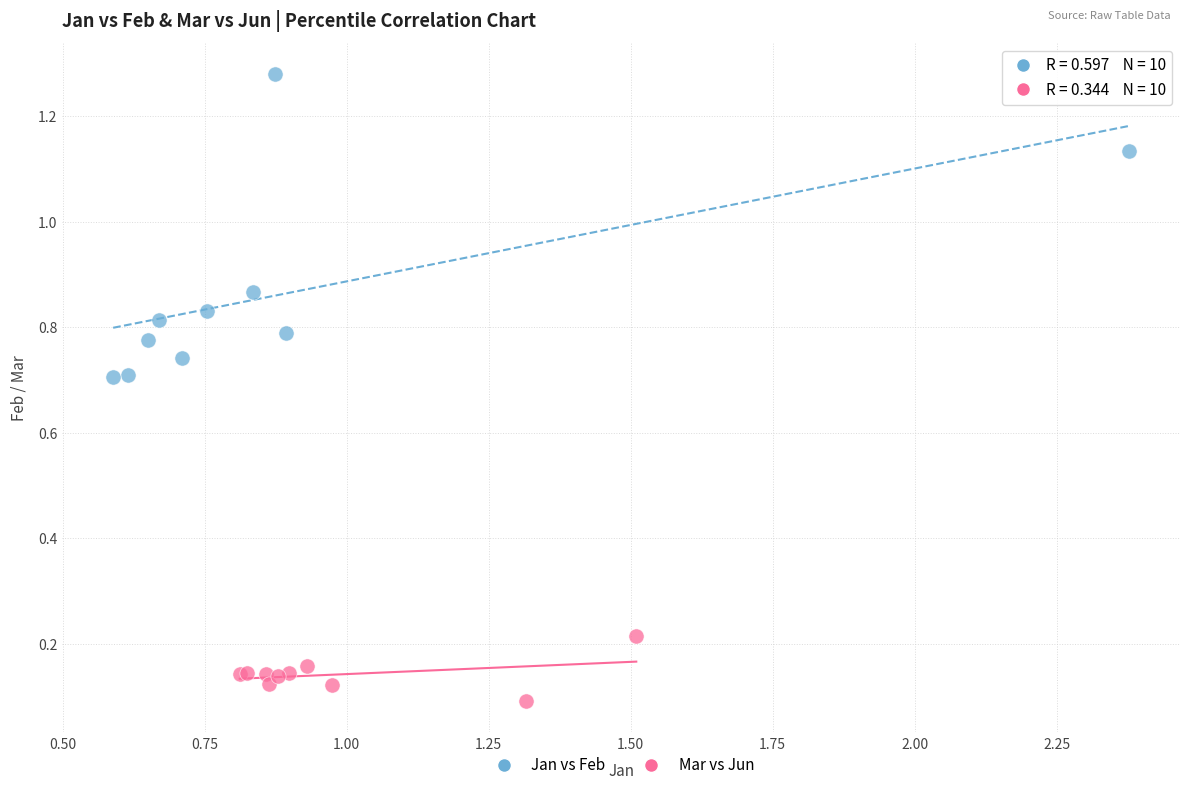

Which series contains the highest Y value?

Jan vs Feb